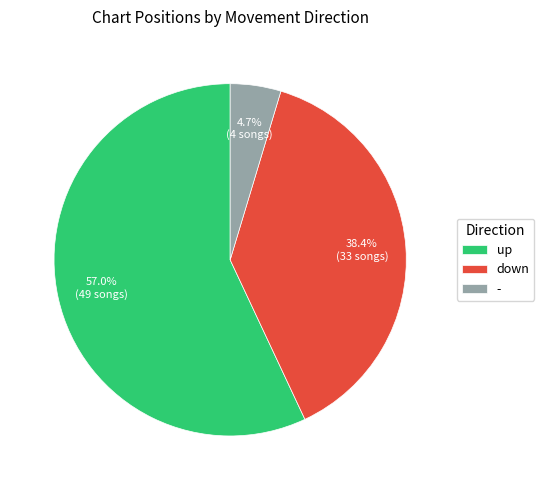

Count the number of slices in the pie.

3